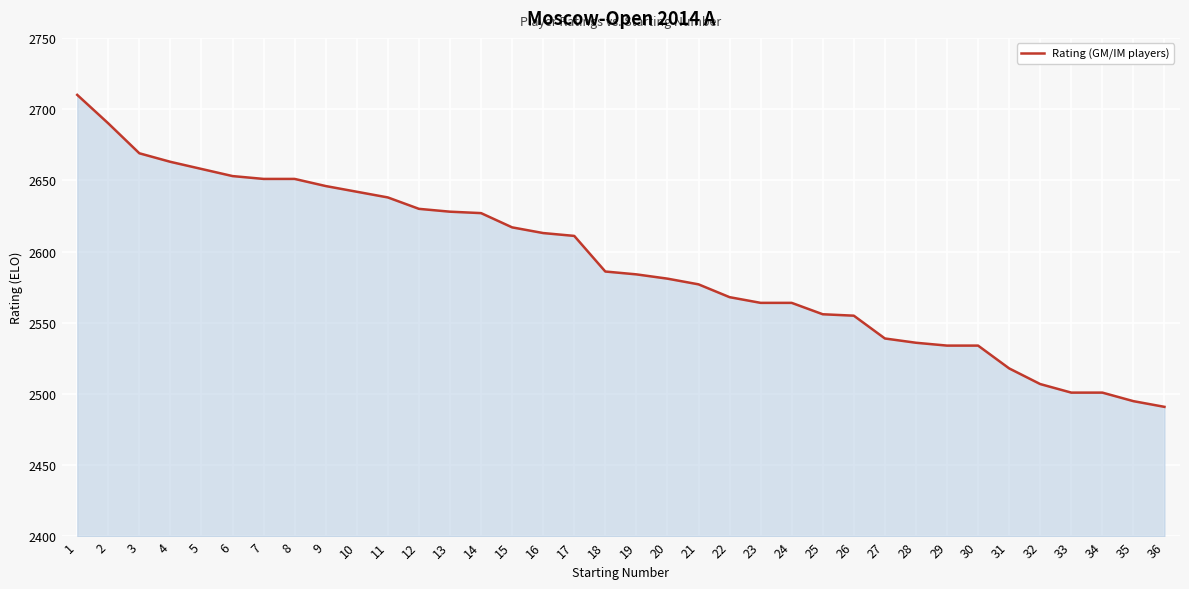

The value at 13 is 3489. True or false?

False